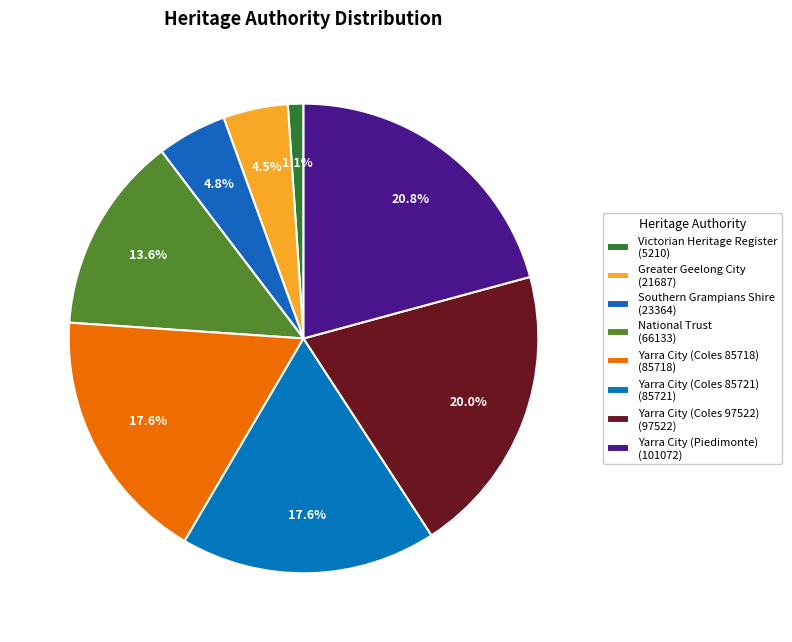

Count the number of slices in the pie.

8